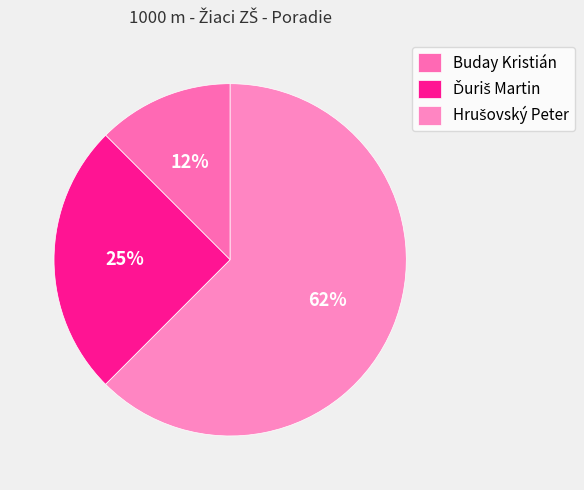

Does any single category account for the majority?

Yes